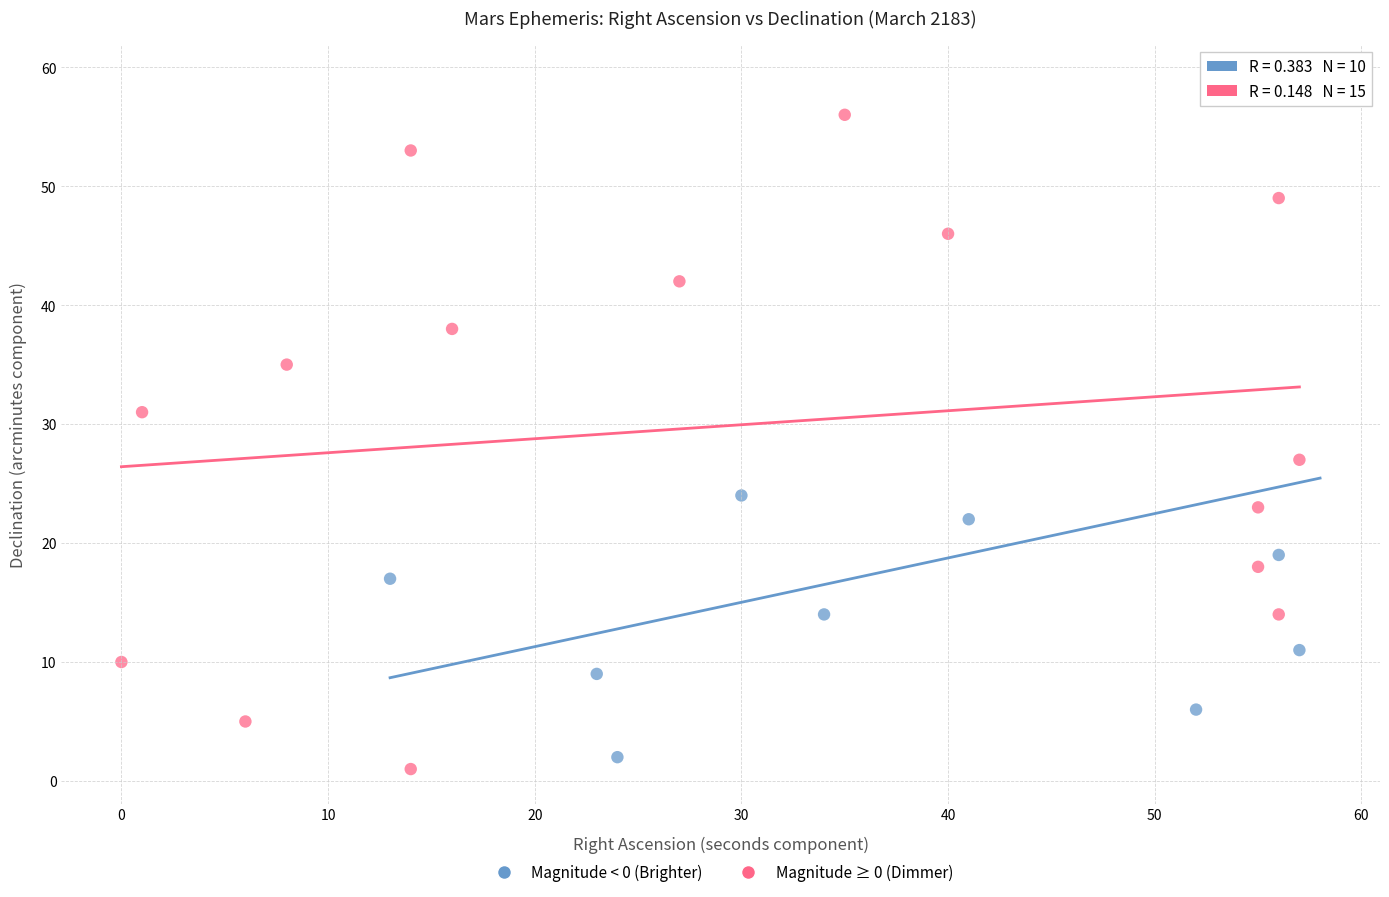

Which series contains the highest Y value?

Magnitude < 0 (Brighter)